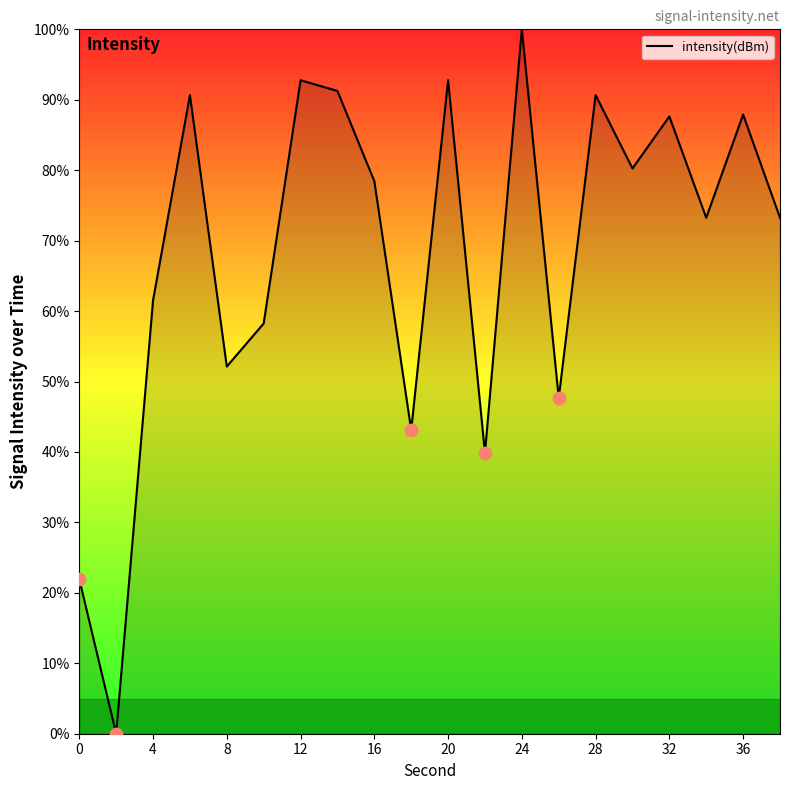

What is the maximum value shown in the chart?

100.0